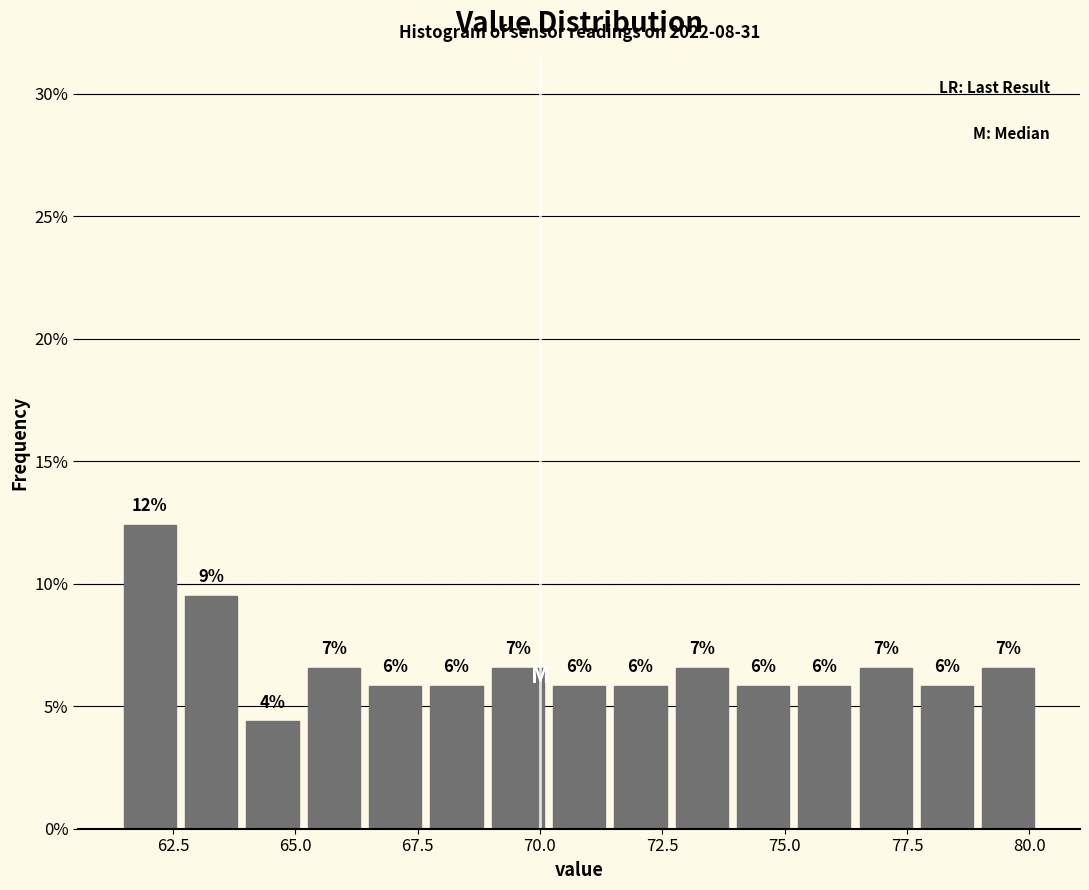

Around what value on the x-axis is the tallest bar? Give the approximate position of its centre, as read against the axis.

62.0